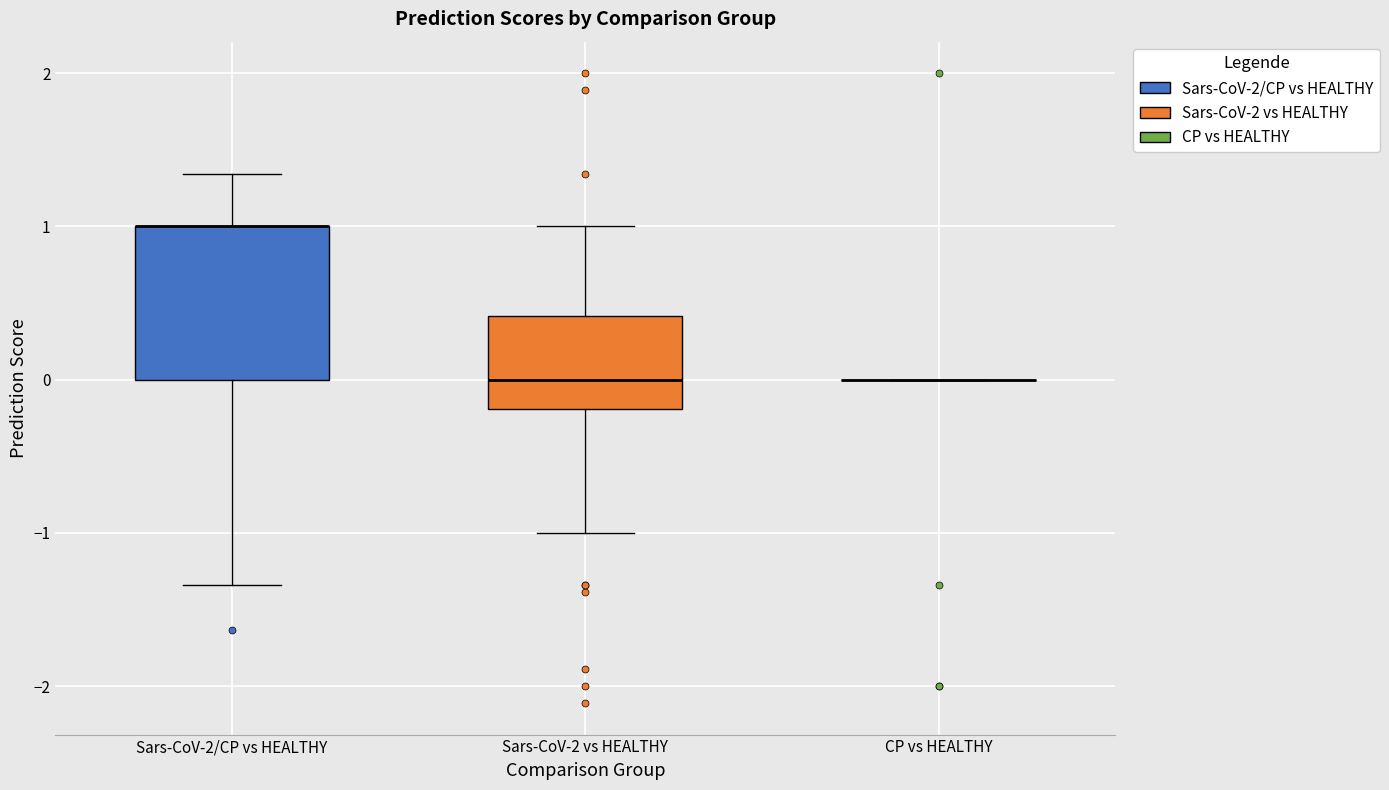

Reading left to right, transcribe this box plot: for each box, give where its median line is, the range the box spans, and where its two whiskers end, as read against the y-axis. The values are not printed on the chart, so give them approximately, as read against the axis.

Sars-CoV-2/CP vs HEALTHY: median 1.0 (drawn on the box's upper edge), box 0.0 to 1.0, whiskers -1.3 to 1.3
Sars-CoV-2 vs HEALTHY: median 0.0, box -0.2 to 0.4, whiskers -1.0 to 1.0
CP vs HEALTHY: box collapsed to a line at 0.0, whiskers 0.0 to 0.0